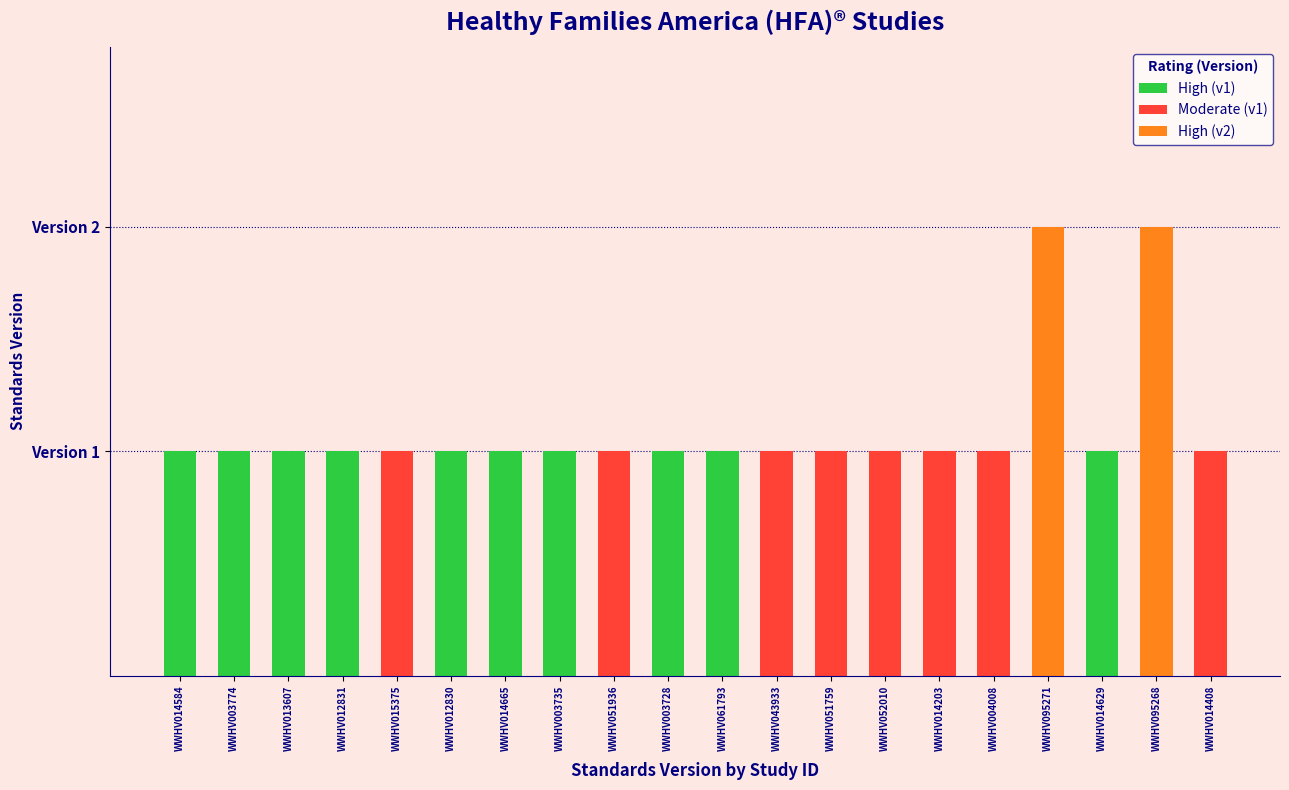

What is the value of the 9th bar from the left?

1